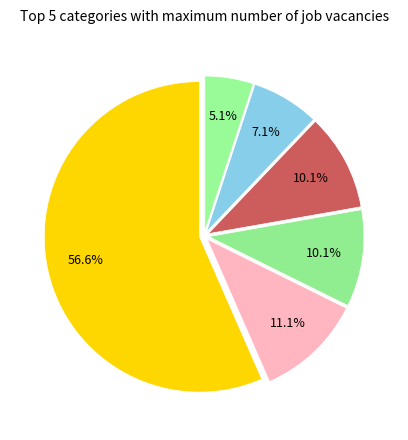

Which slice represents more than half of the pie?

Persuasive